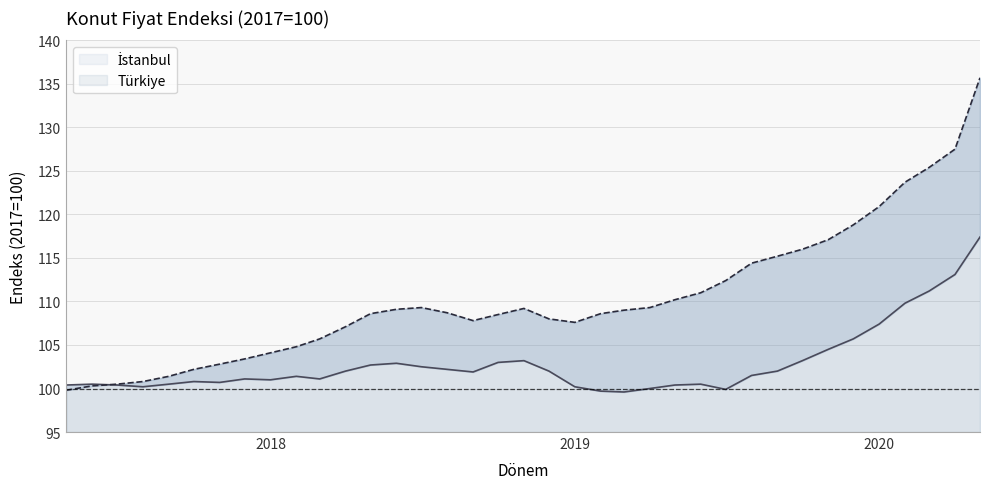

What is the difference between the maximum and minimum values in the İstanbul series?

17.8